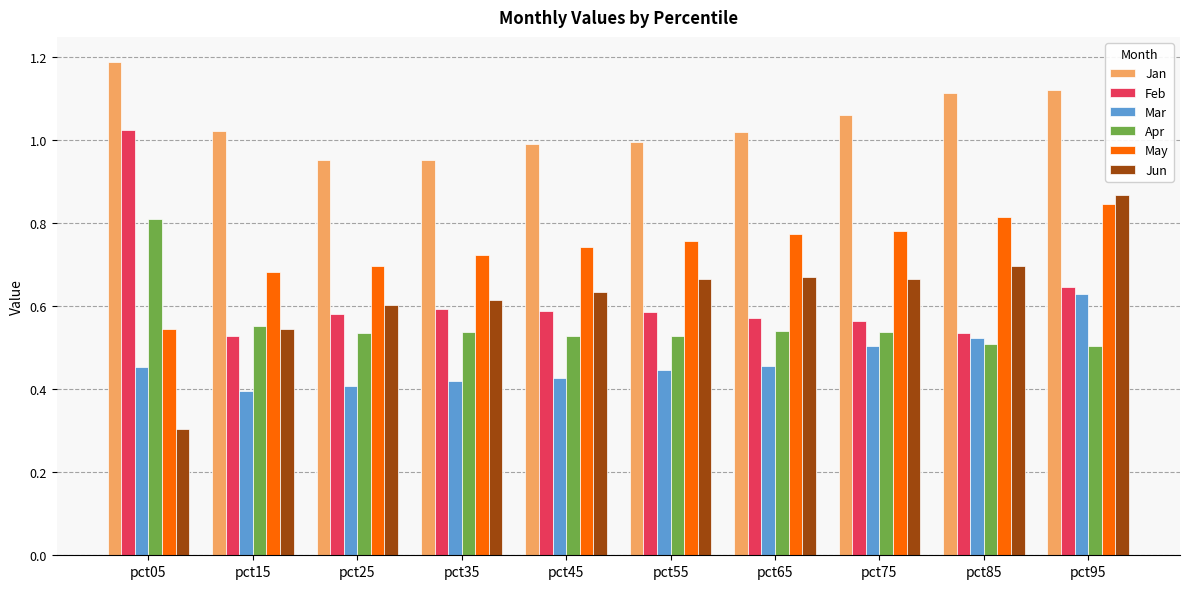

At which label is May closest to 0?

pct05